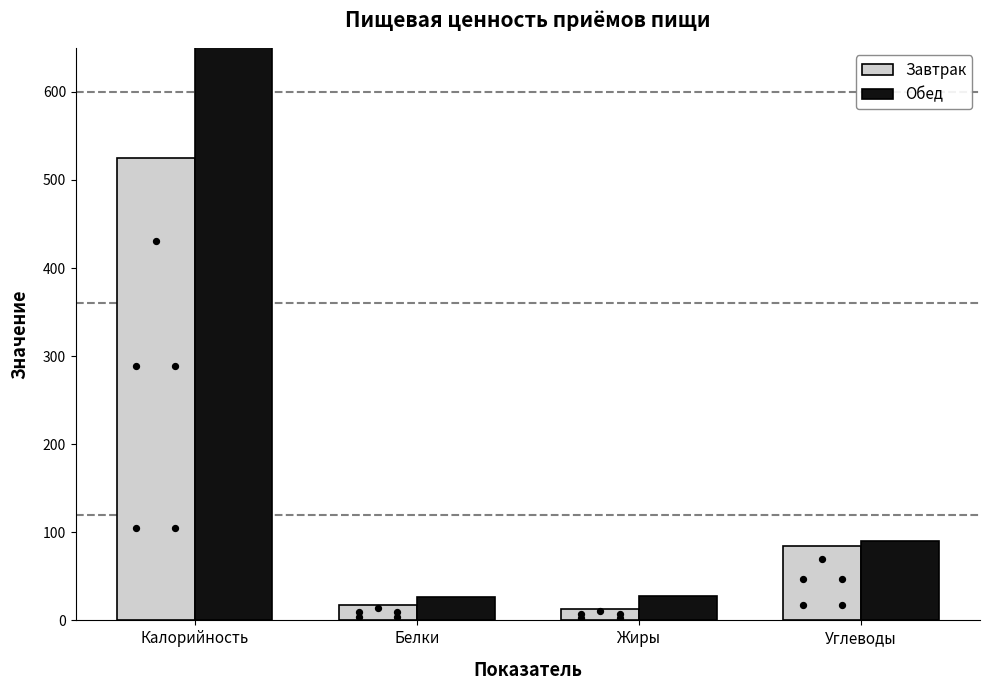

Which series has the largest Y range (max minus min)?

Обед